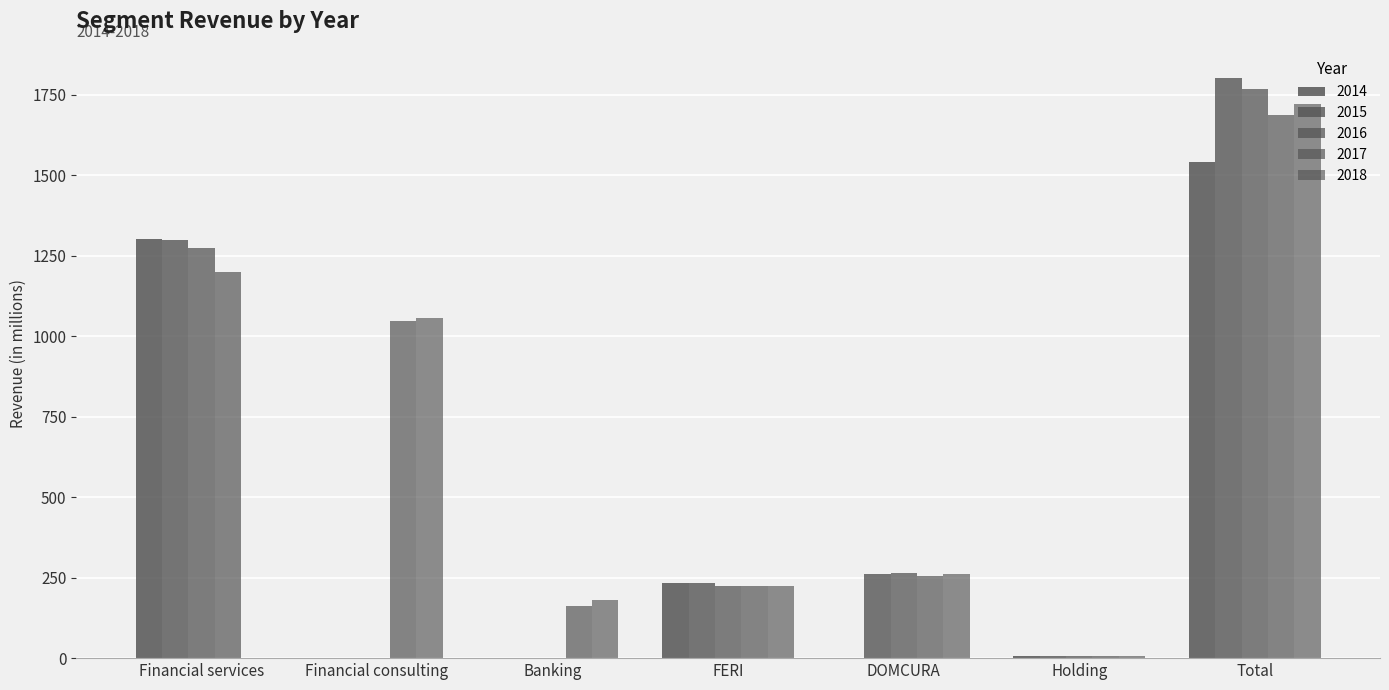

How many series are shown in this chart?

5